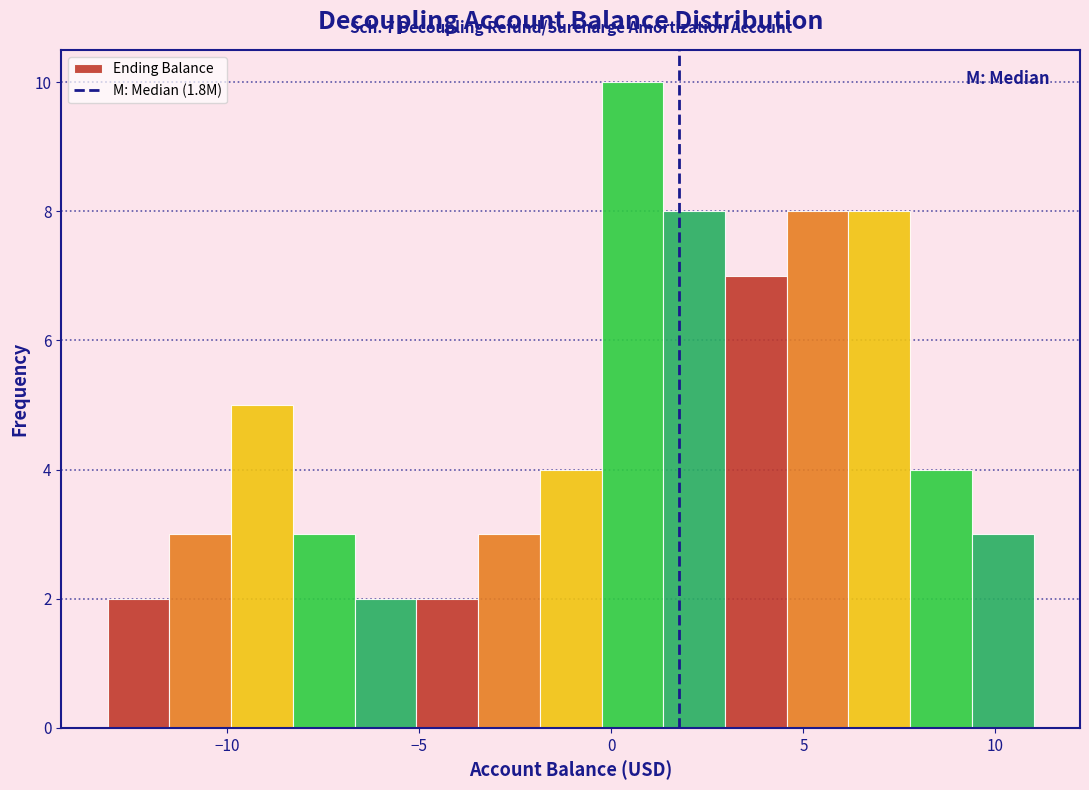

Read against the x-axis, roughly where is the centre of the tallest bar?

0.5